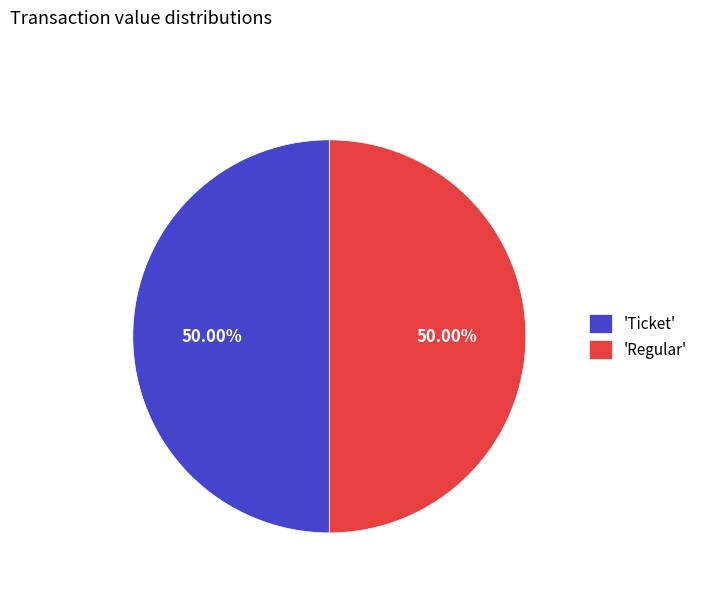

Combined, do 'Ticket' and 'Regular' account for over 50%?

Yes